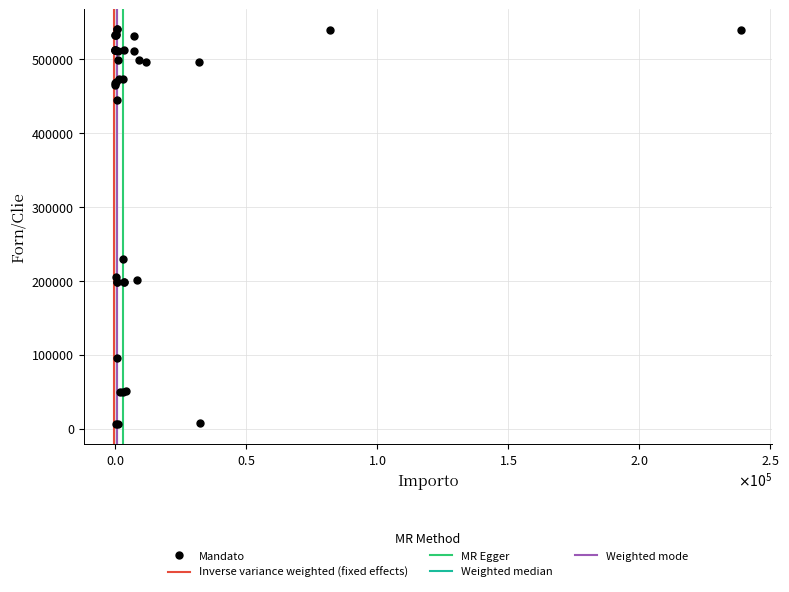

What Y value in the scatter plot is closest to 272995?

229375